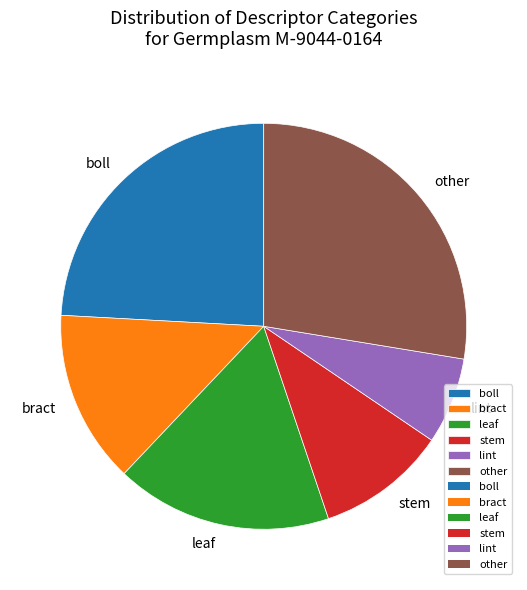

Is there any slice that represents more than half of the pie?

No